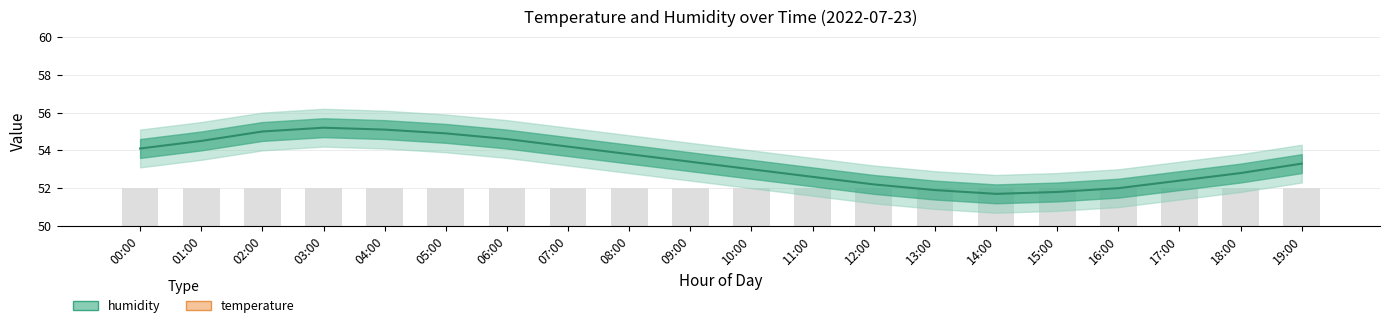

What are all the series names shown in the legend?

humidity, temperature